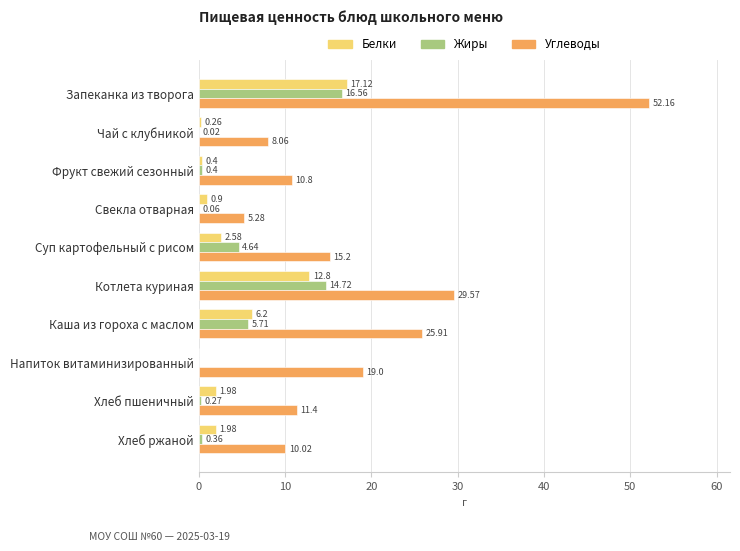

What is the sum of all Углеводы values?

187.4